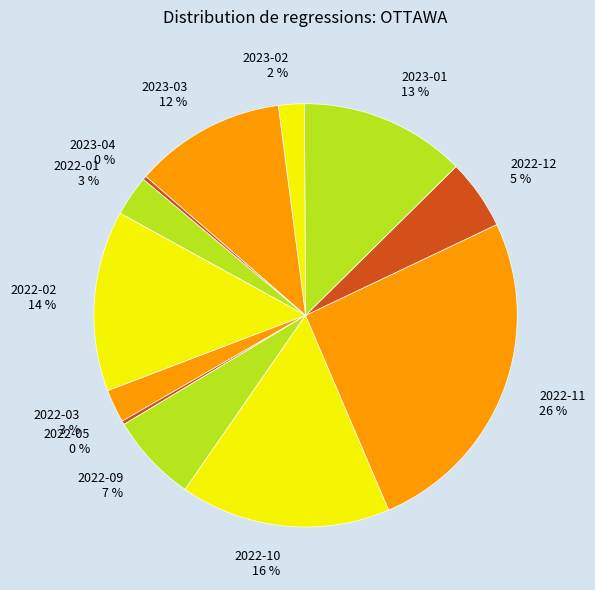

How many slices are in this pie chart?

12